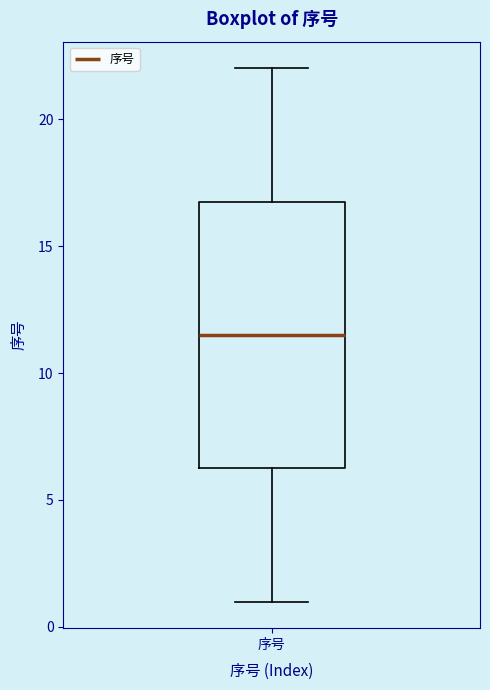

Read this box plot against the y-axis: the position of the median line, the range covered by the box, and the ends of both whiskers. The values are not printed on the chart, so give them approximately, as read against the axis.

median 11.5, box 6.5 to 17.0, whiskers 1.0 to 22.0